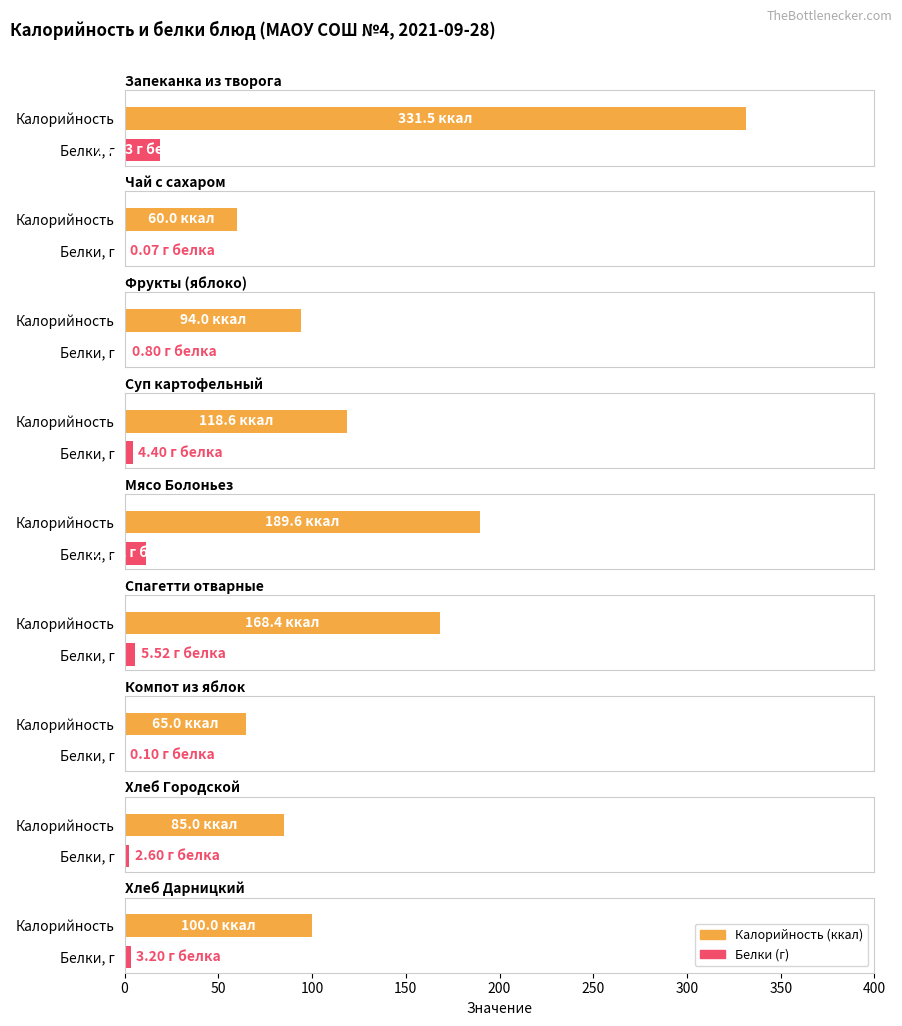

What is the difference between the highest and lowest values at Хлеб Дарницкий?

96.8